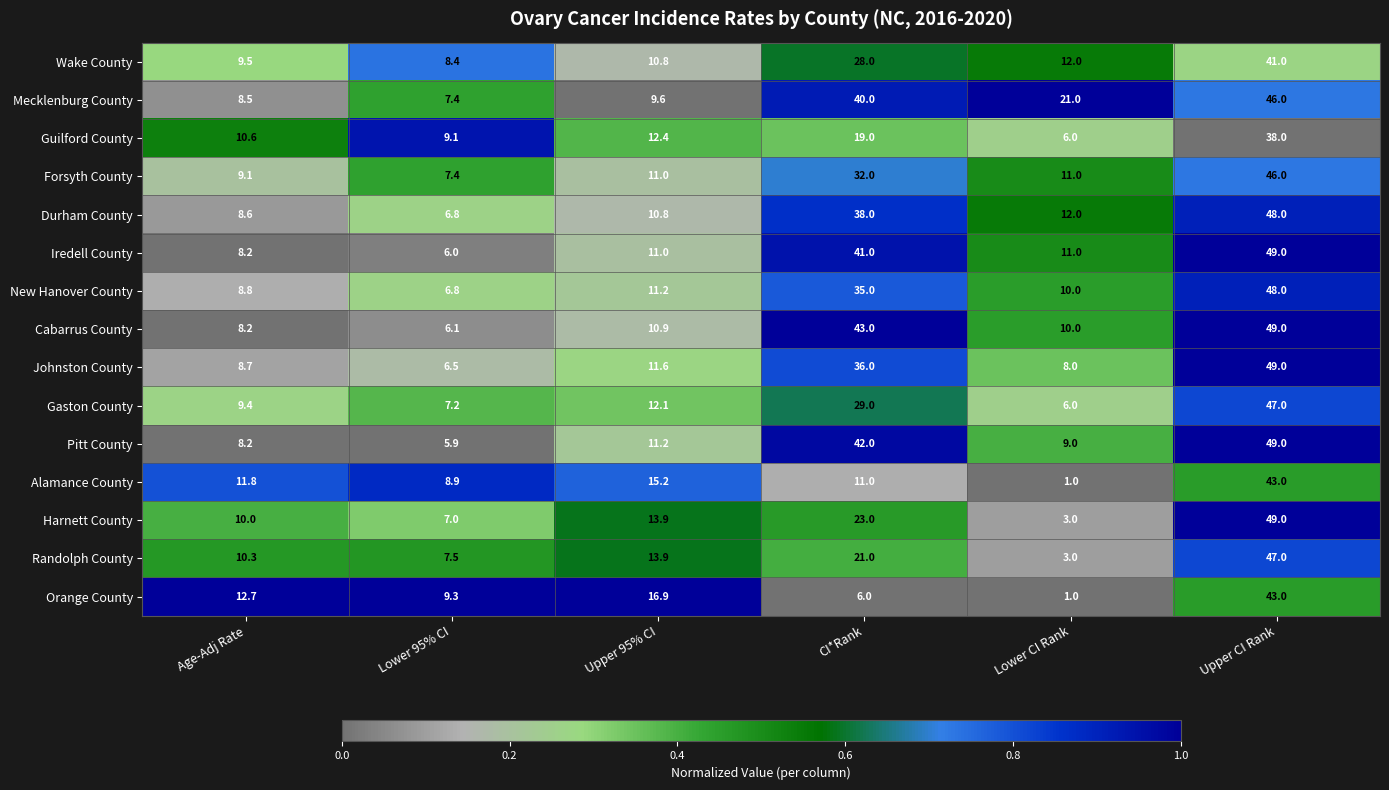

List the labels in order of Alamance County value, largest first.

Upper CI Rank, Upper 95% CI, Age-Adj Rate, CI*Rank, Lower 95% CI, Lower CI Rank